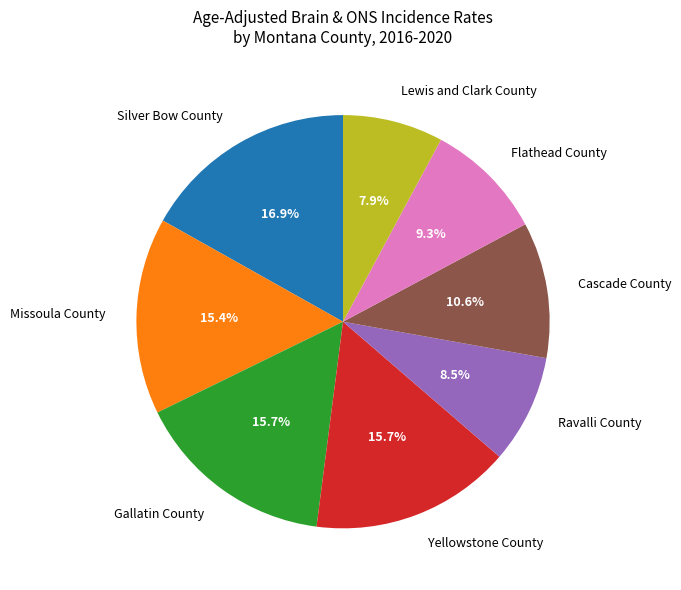

To the nearest percent, what percentage of the pie is Flathead County?

9%